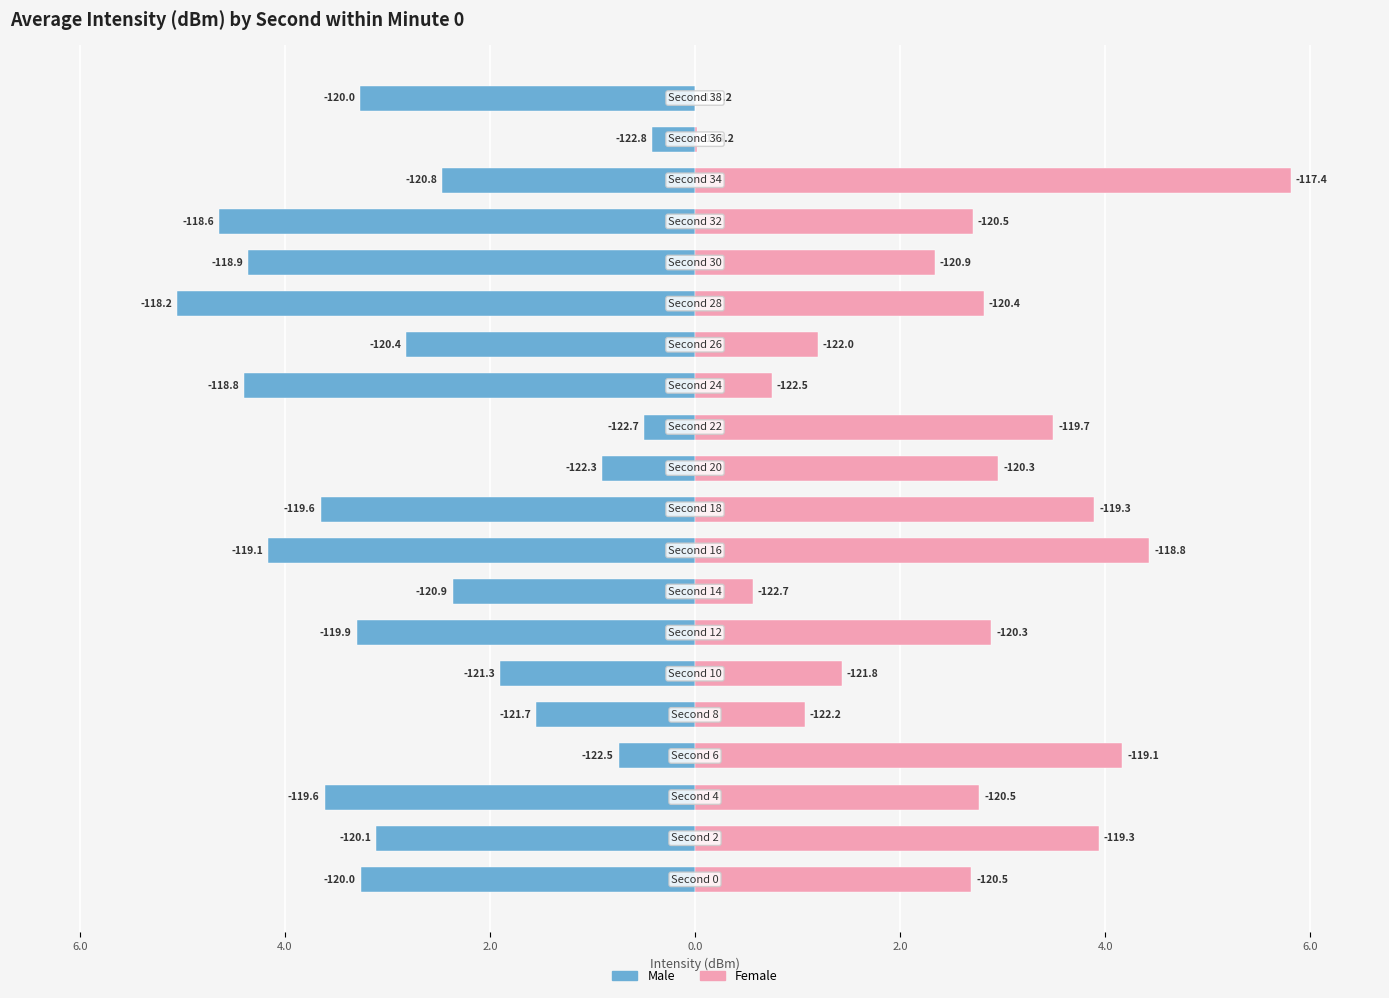

Rank the series at 18 from lowest to highest value.

Male, Female